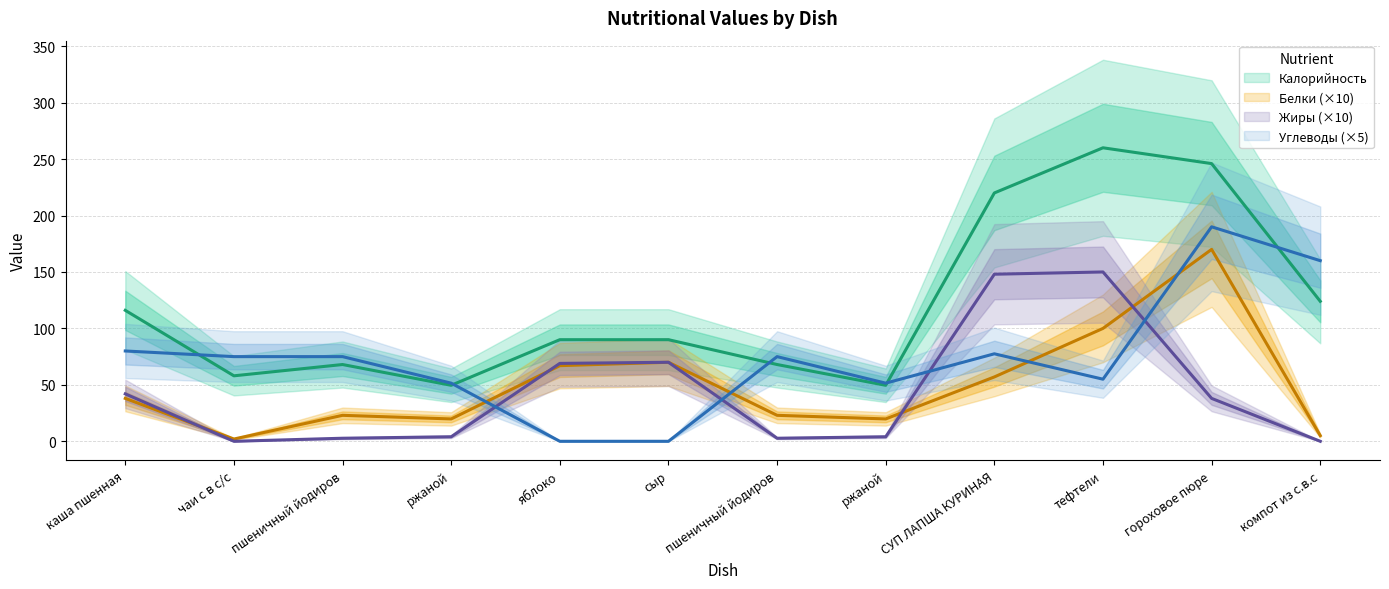

What is the lowest value of the Калорийность series?

49.6